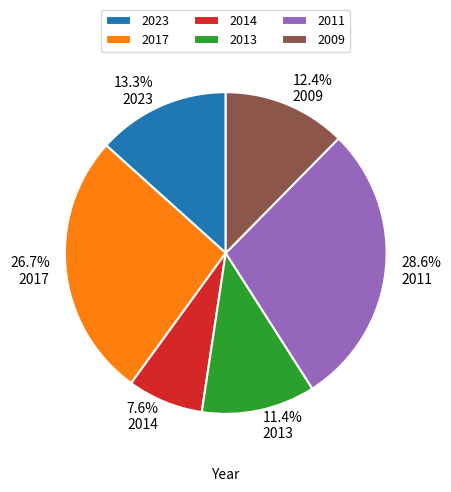

To the nearest percent, what is the difference between the largest and smallest slice percentages?

21%